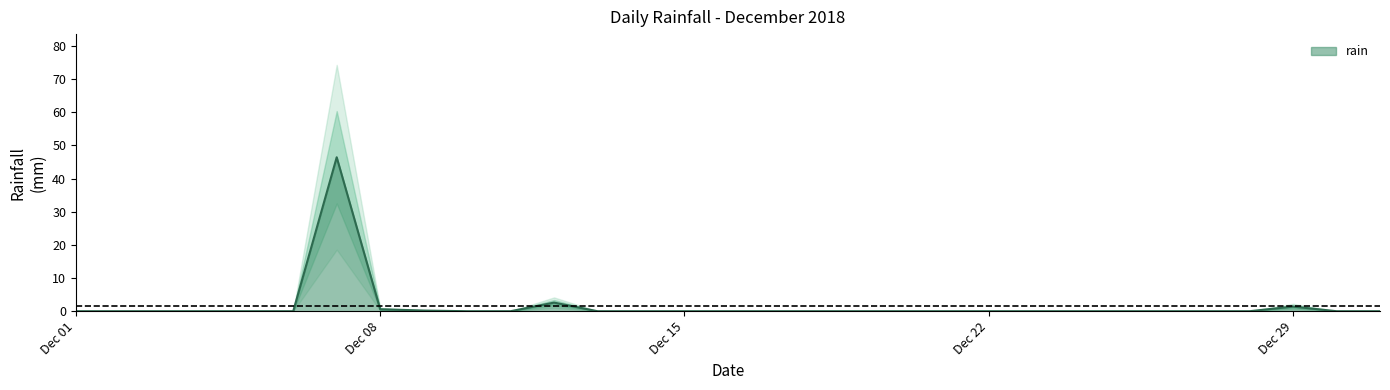

What is the value of the 8th point from the left?

0.6